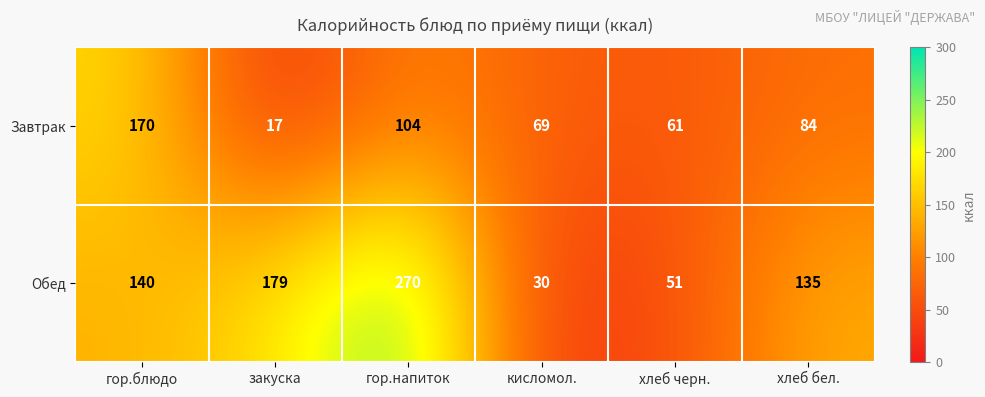

What is the maximum value for Обед?

270